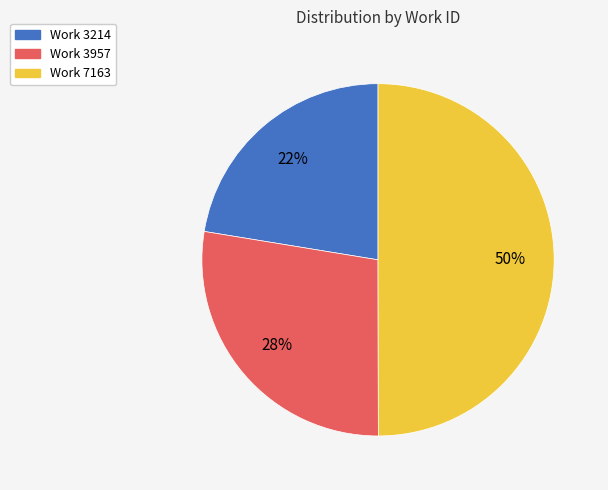

To the nearest percent, what is the average slice percentage?

33%